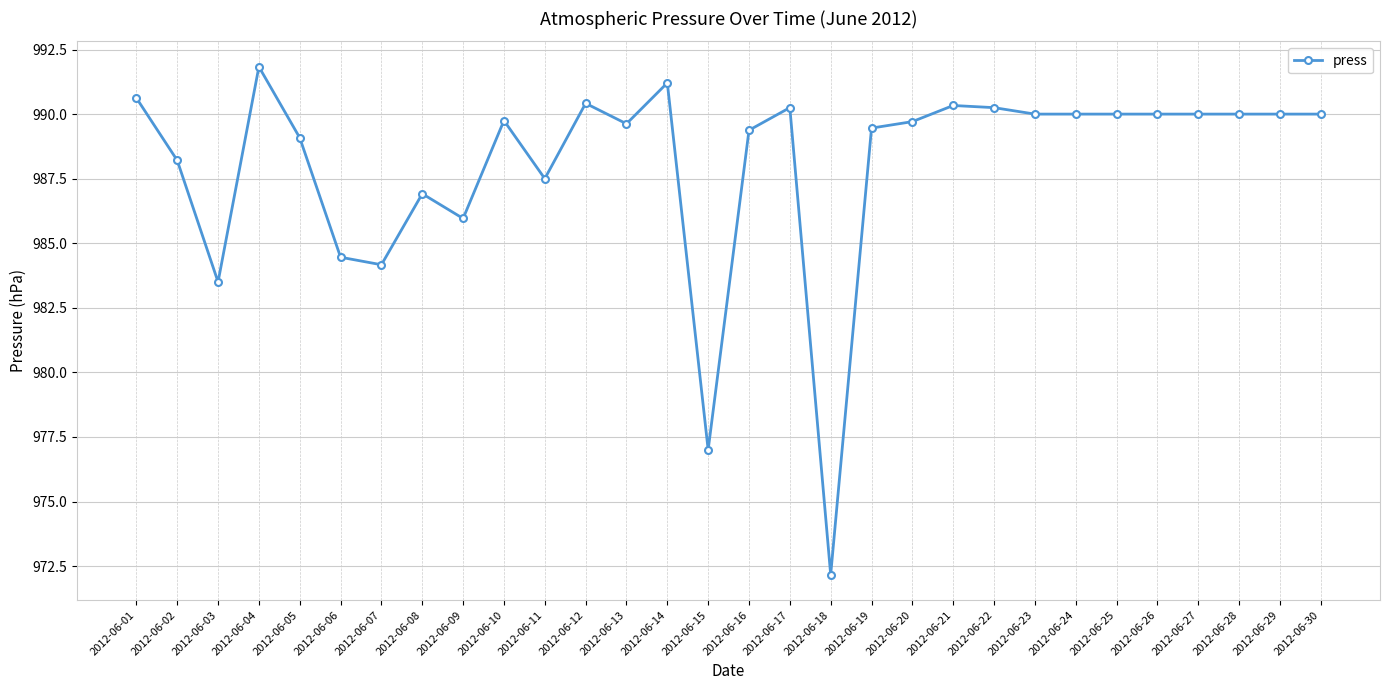

Read the value at 2012-06-08.

986.9